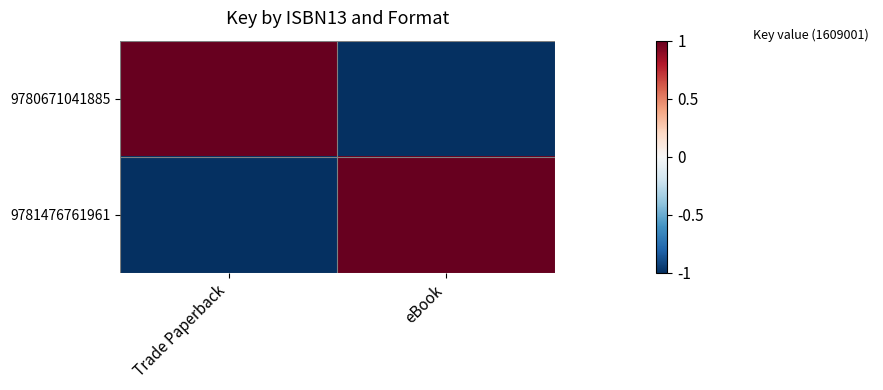

Which series has the largest total across all categories?

9780671041885